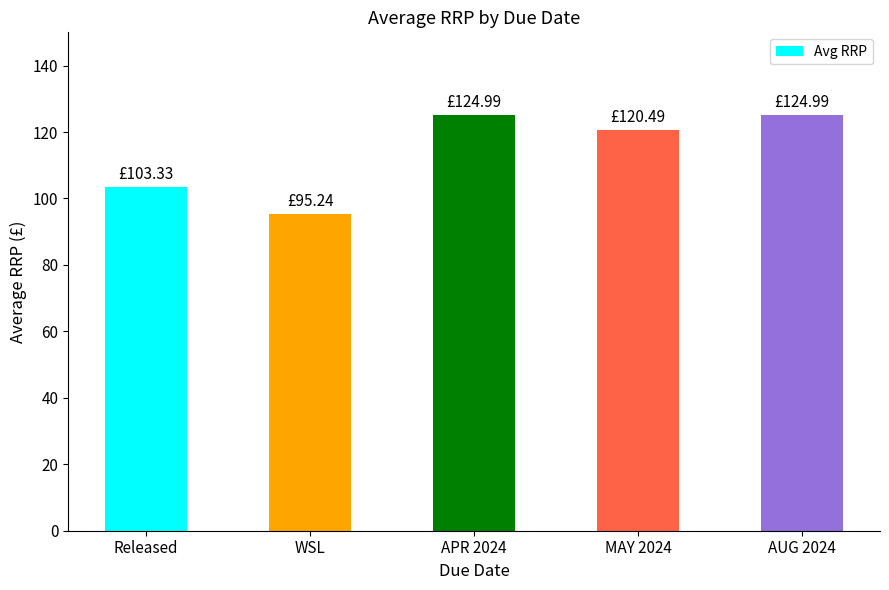

What is the smallest value displayed?

95.2